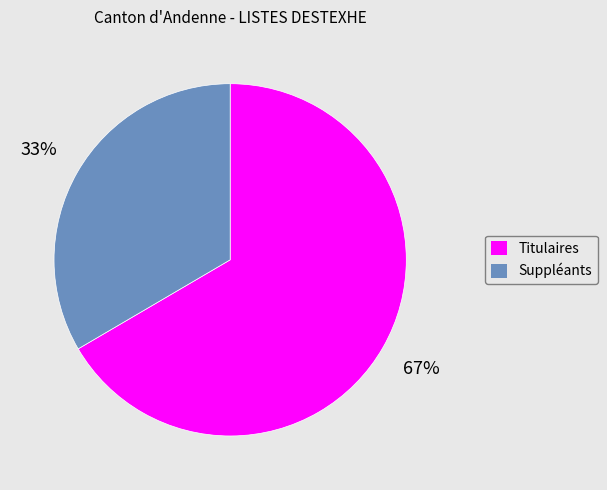

Is there any slice that represents more than half of the pie?

Yes